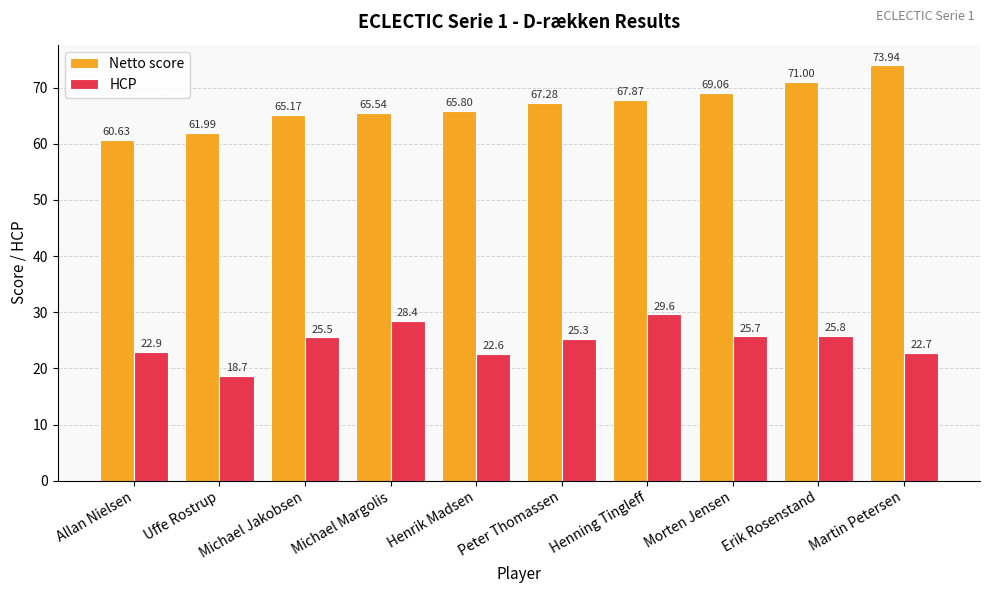

What is the difference between the maximum and minimum values in the Netto score series?

13.3